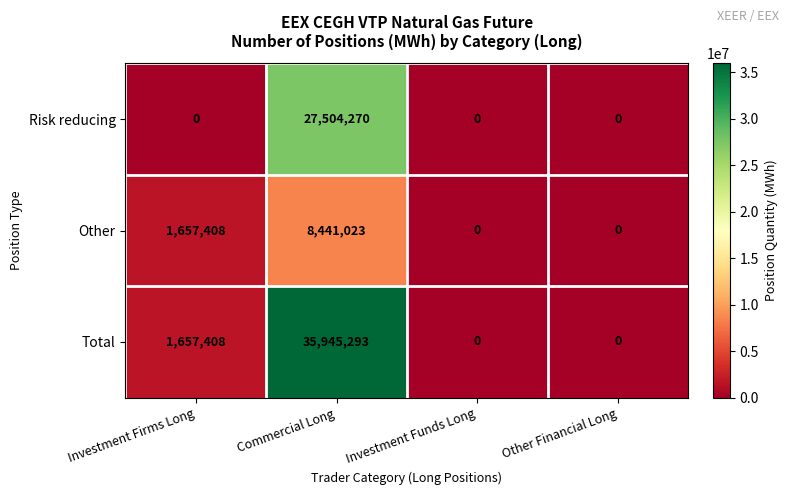

What is the greatest value displayed?

35945293